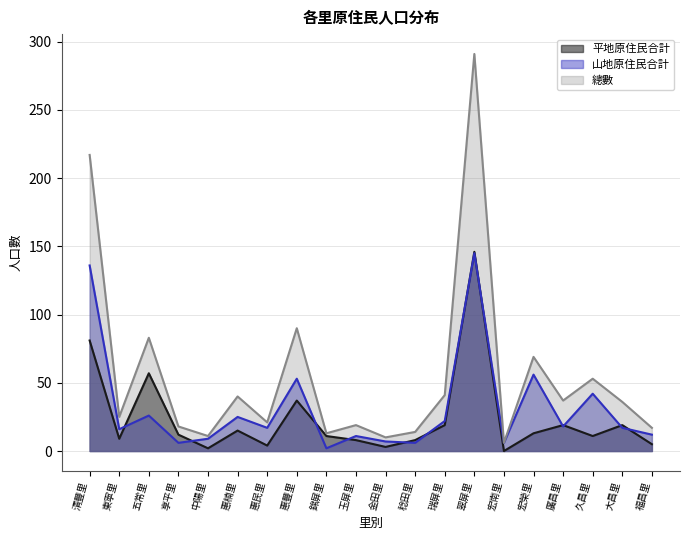

Which category has the highest value in the 平地原住民合計 series?

翠屏里